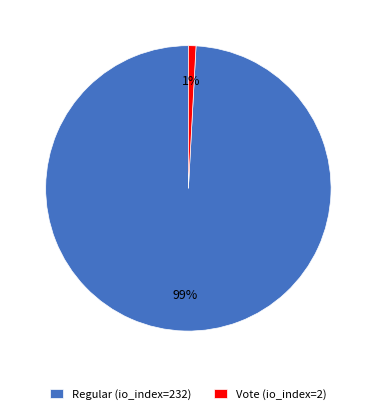

Is it true that Vote (io_index=2) is 11% of the pie?

False